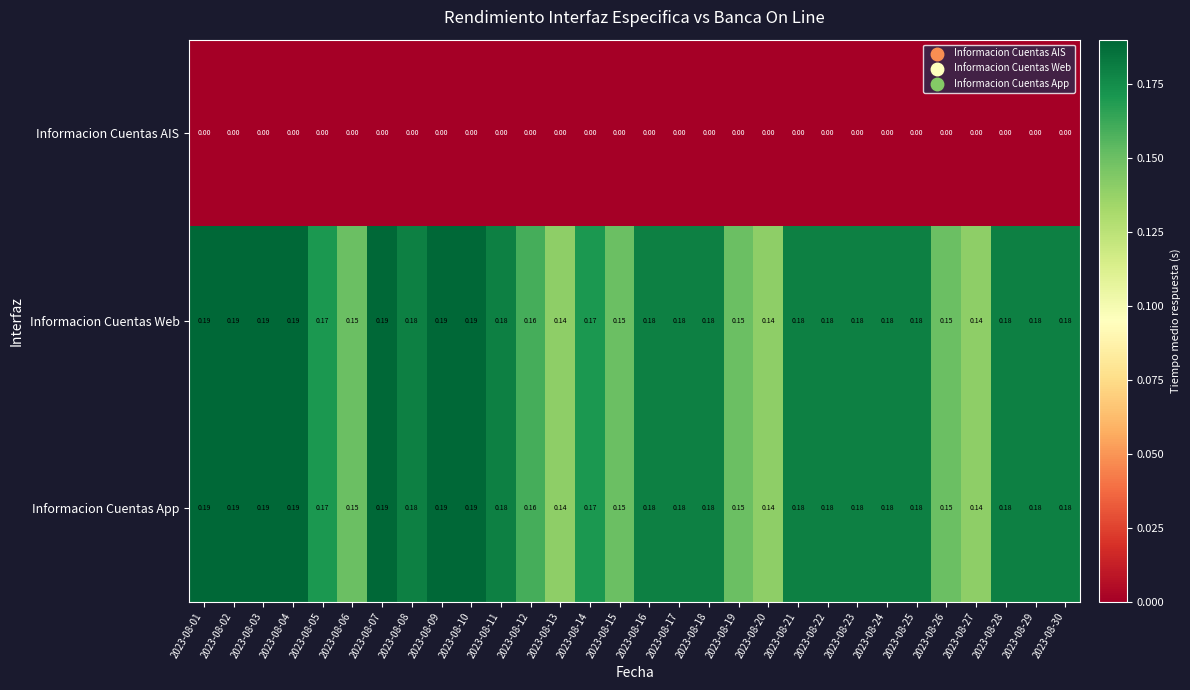

Is the value of Informacion Cuentas Web at 2023-08-23 greater than the value of Informacion Cuentas AIS at 2023-08-13?

Yes